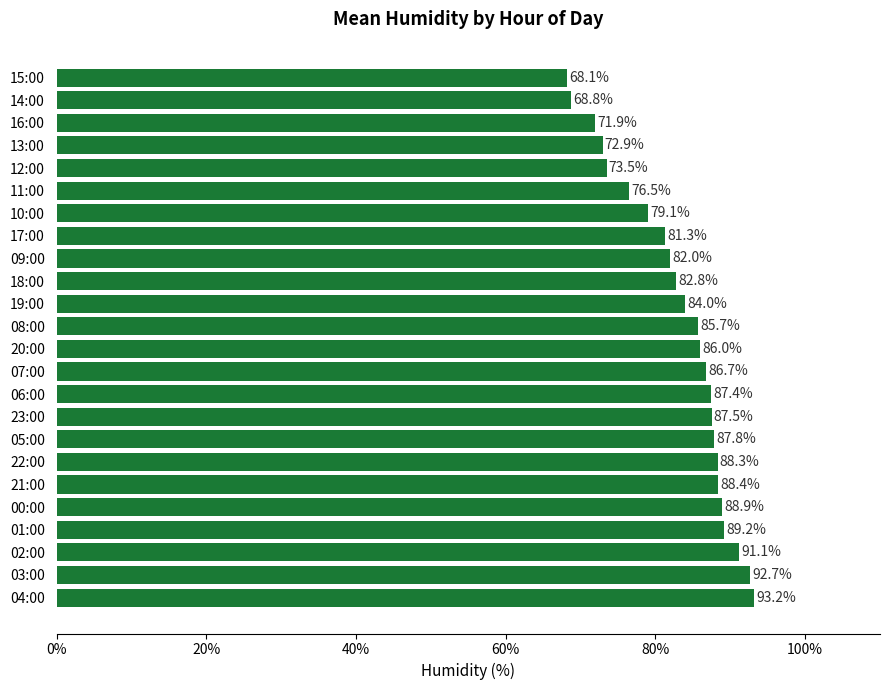

Where is the data nearest to the value 80?

10:00